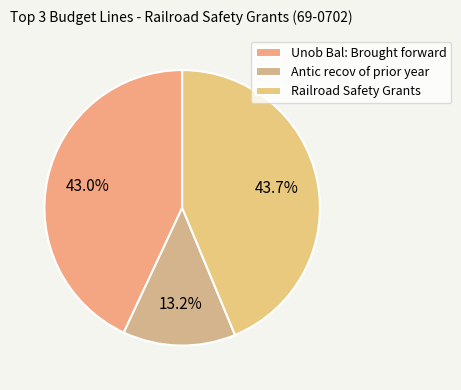

Between Unob Bal: Brought forward and Railroad Safety Grants, which is larger?

Railroad Safety Grants